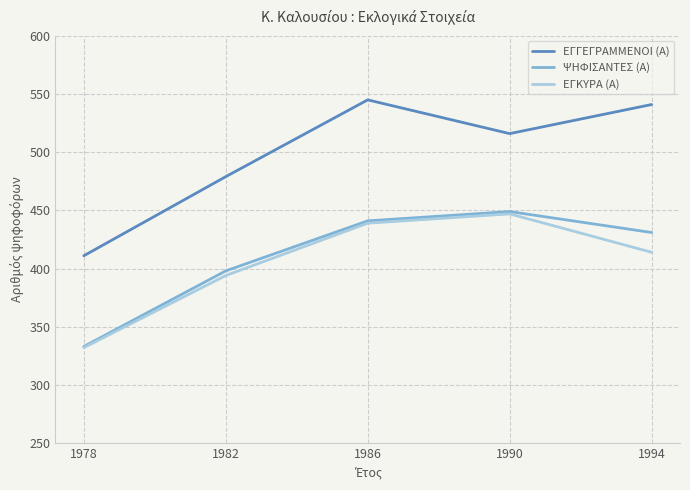

What is the difference between the highest and lowest values at 1990?

69